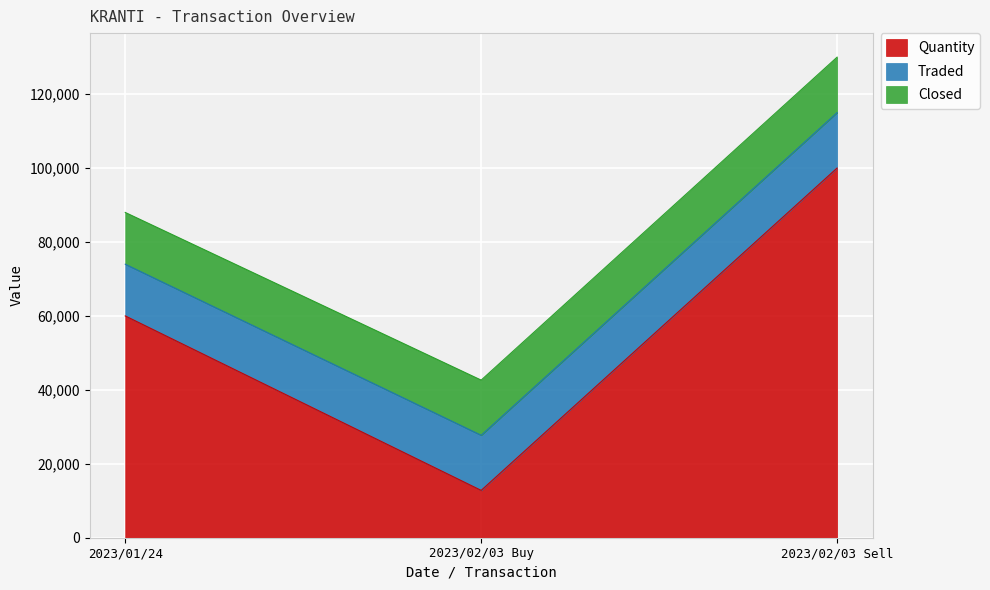

What is the highest value of the Quantity series?

100000.0